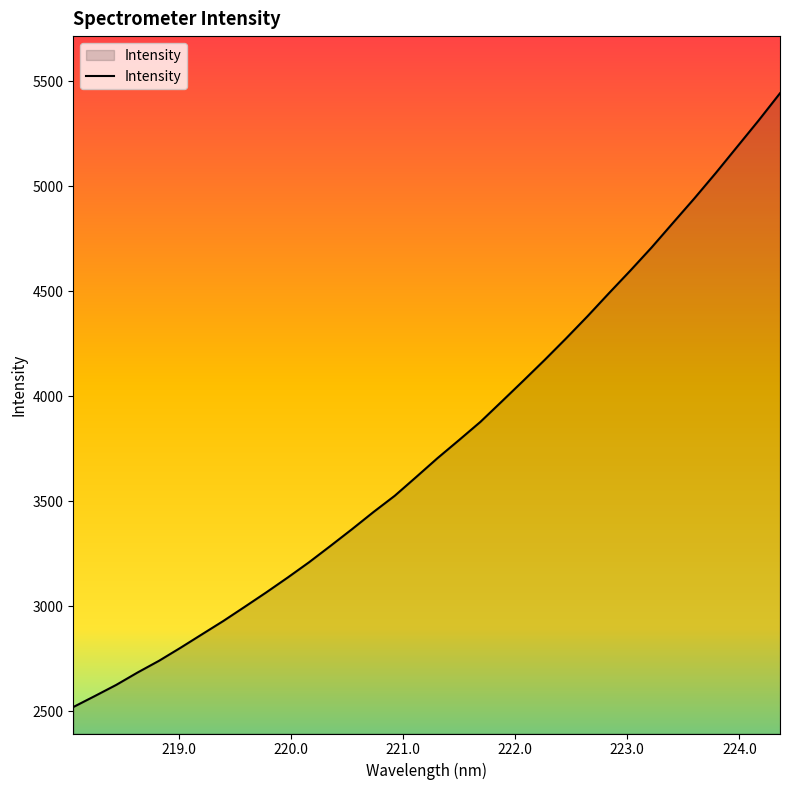

What is the maximum value shown in the chart?

5442.0